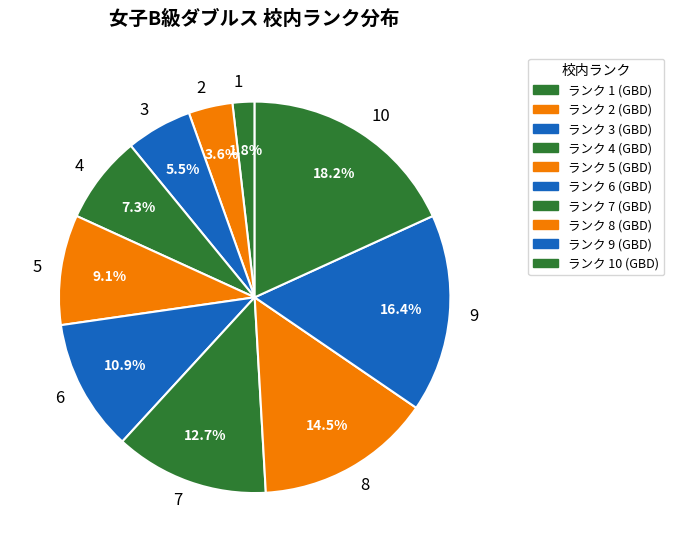

Which category has the biggest portion of the pie?

10